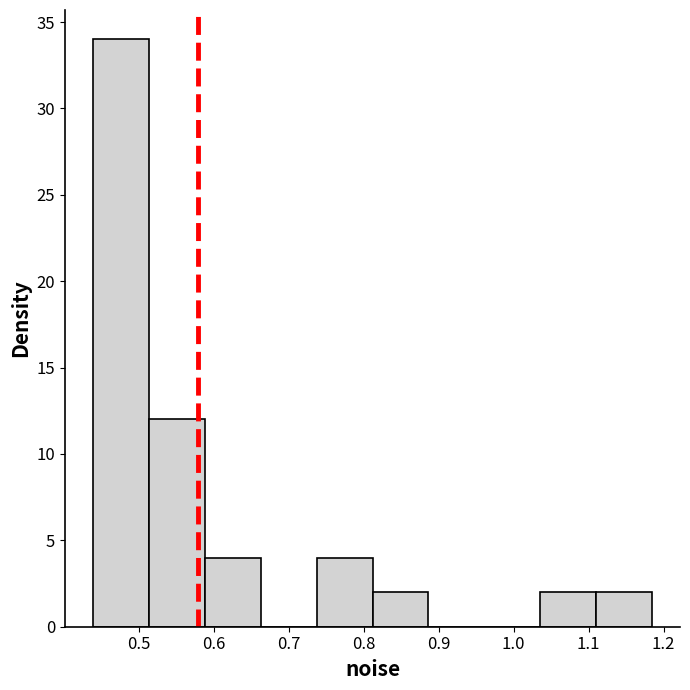

Reading left to right, transcribe this chart: for each bar, give the range it covers on the x-axis and its height. Neither the bar edges nor the heights are printed on the chart, so give them approximately, as read against the axes.

0.44 to 0.51: 34
0.51 to 0.59: 12
0.59 to 0.66: 4
0.66 to 0.74: 0
0.74 to 0.81: 4
0.81 to 0.89: 2
0.89 to 0.96: 0
0.96 to 1.04: 0
1.04 to 1.11: 2
1.11 to 1.18: 2